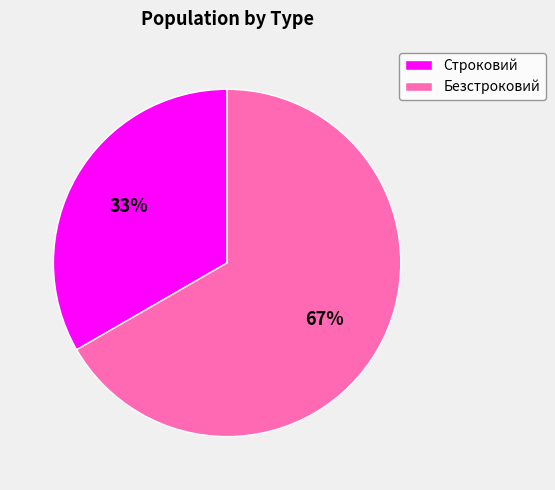

The Безстроковий slice represents 61% of the pie. True or false?

False